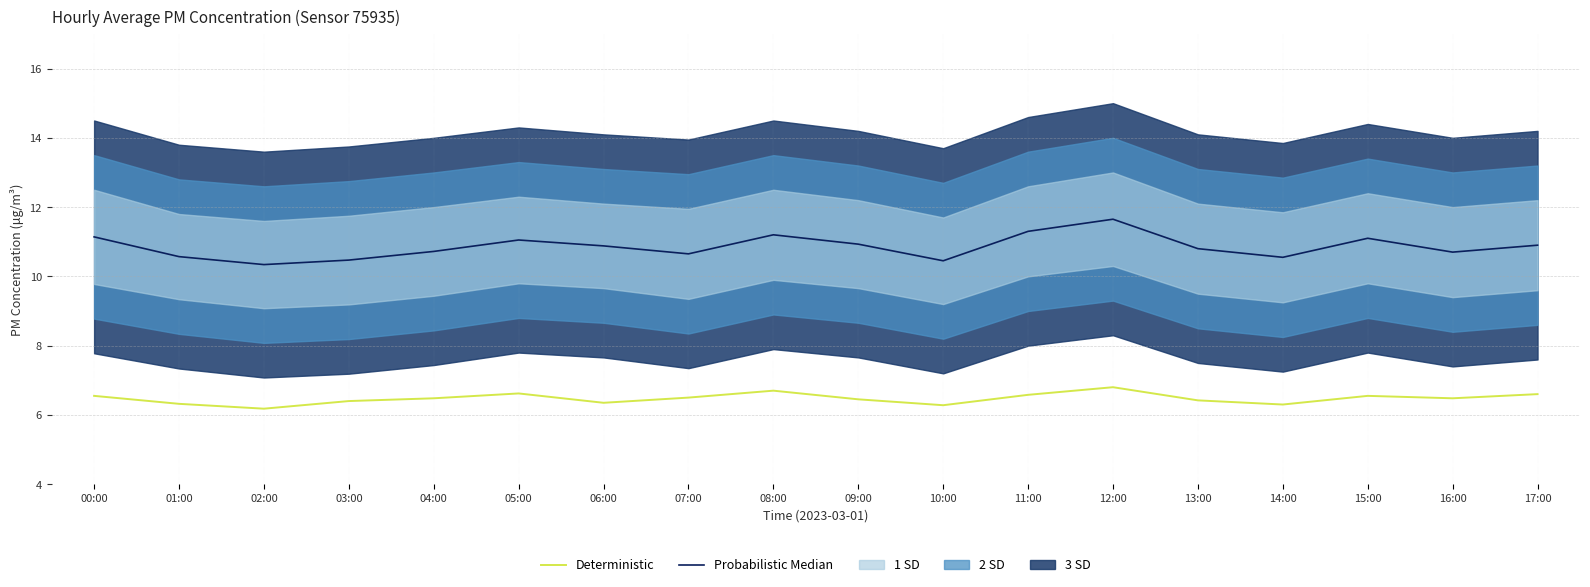

Is this an area chart (filled region under the line)?

No